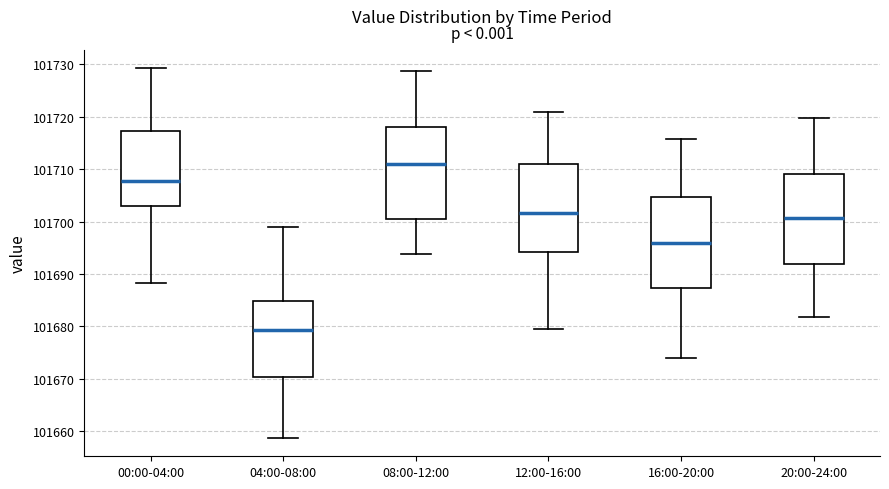

Which box's median line is the highest?

08:00-12:00